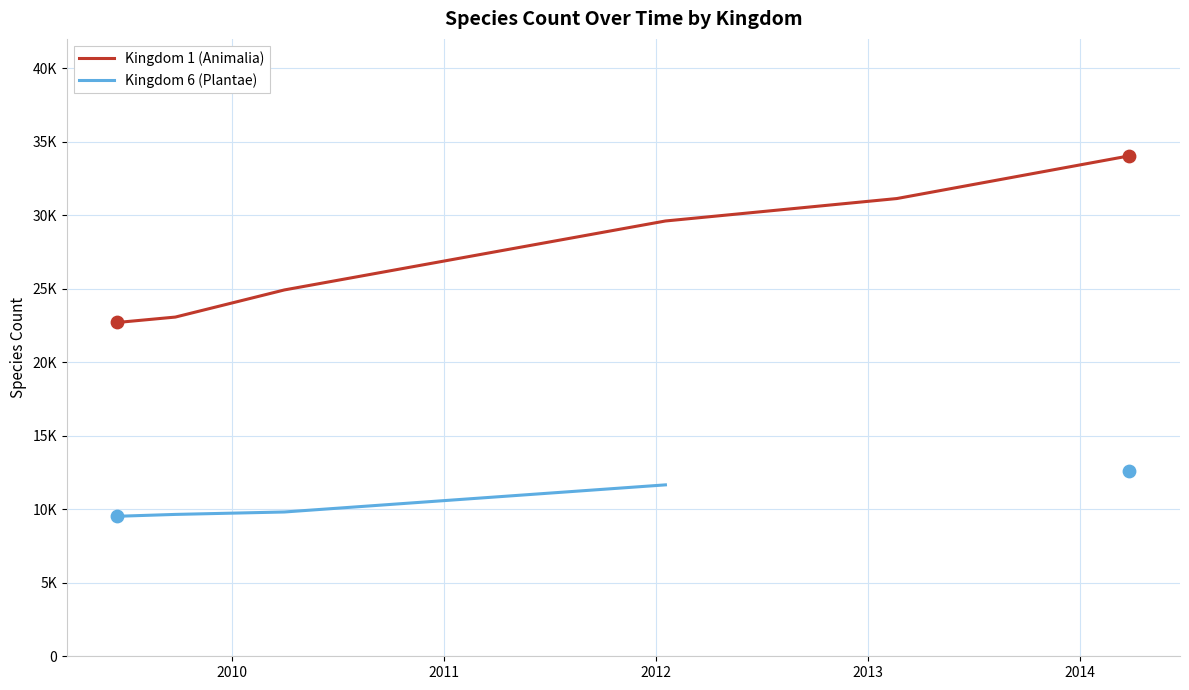

Which series reaches the minimum Y coordinate?

Kingdom 6 (Plantae)